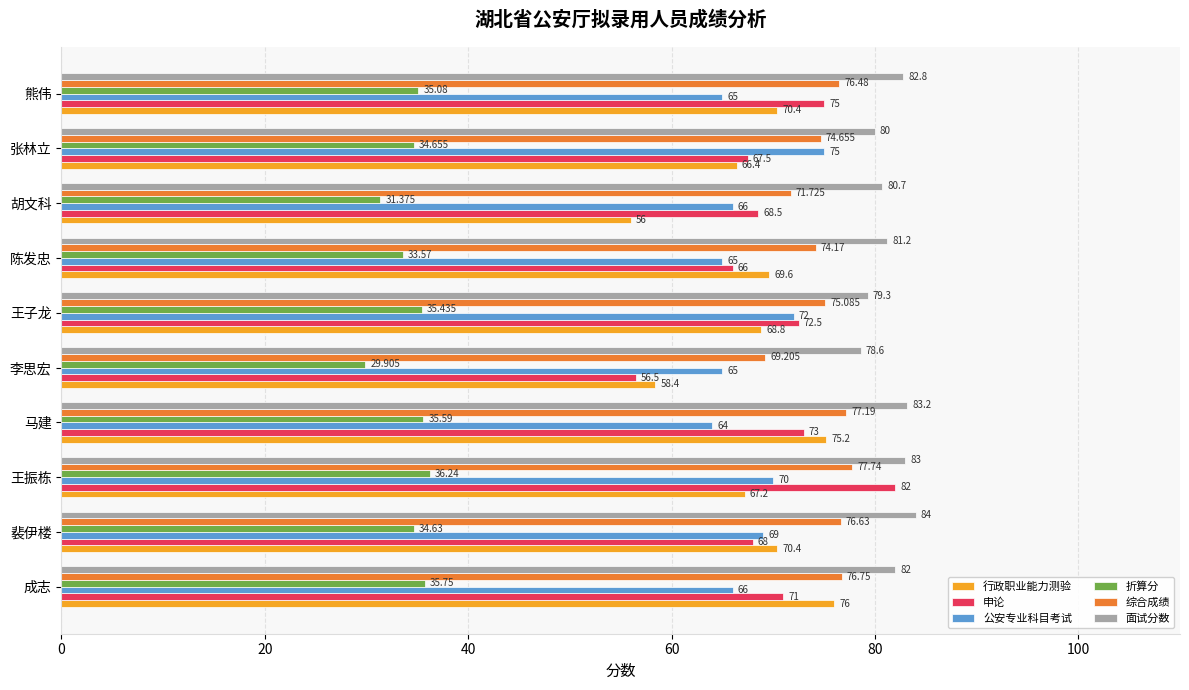

Is the value of 折算分 at 陈发忠 greater than the value of 面试分数 at 成志?

No